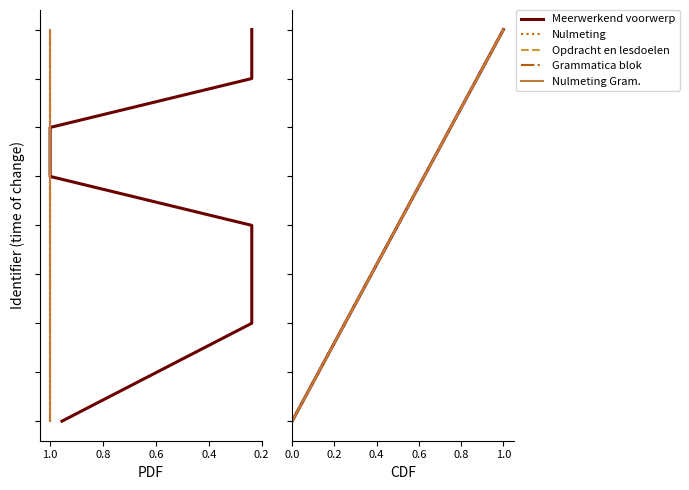

True or false: Nulmeting Gram. has a value of 1 at 0.2.

False